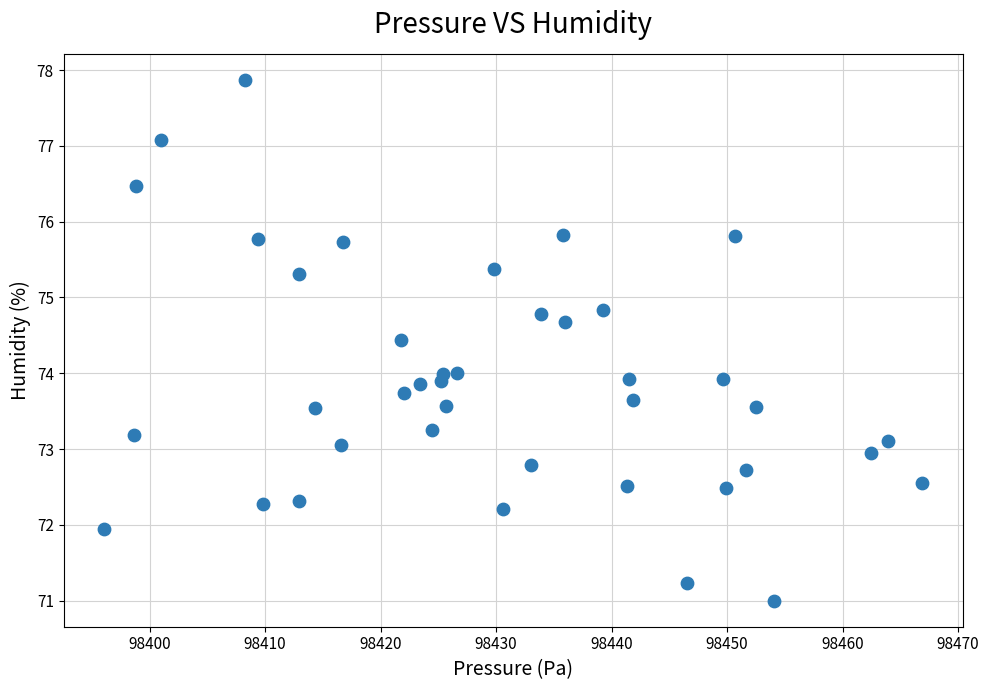

What is the range of X values (max minus min)?

70.8